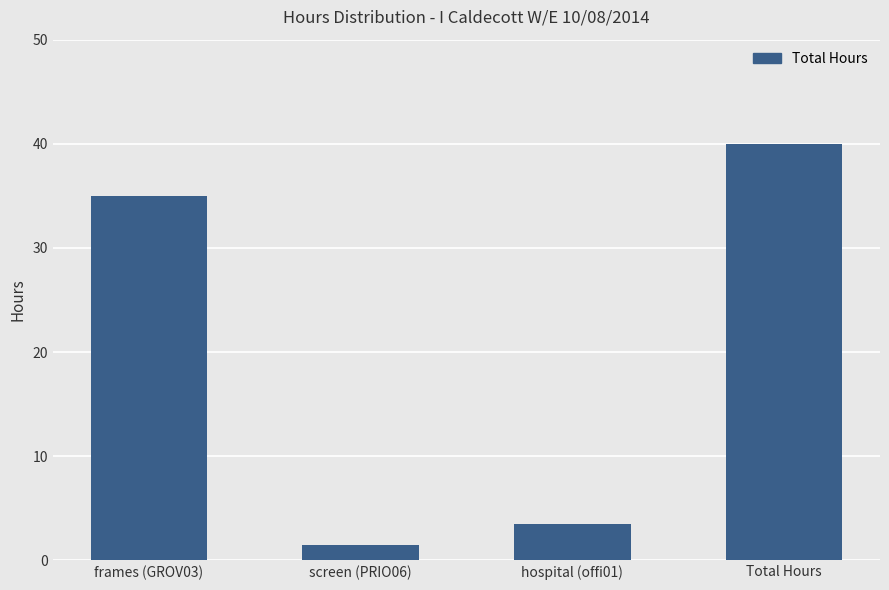

At which label is the value closest to 20?

frames (GROV03)